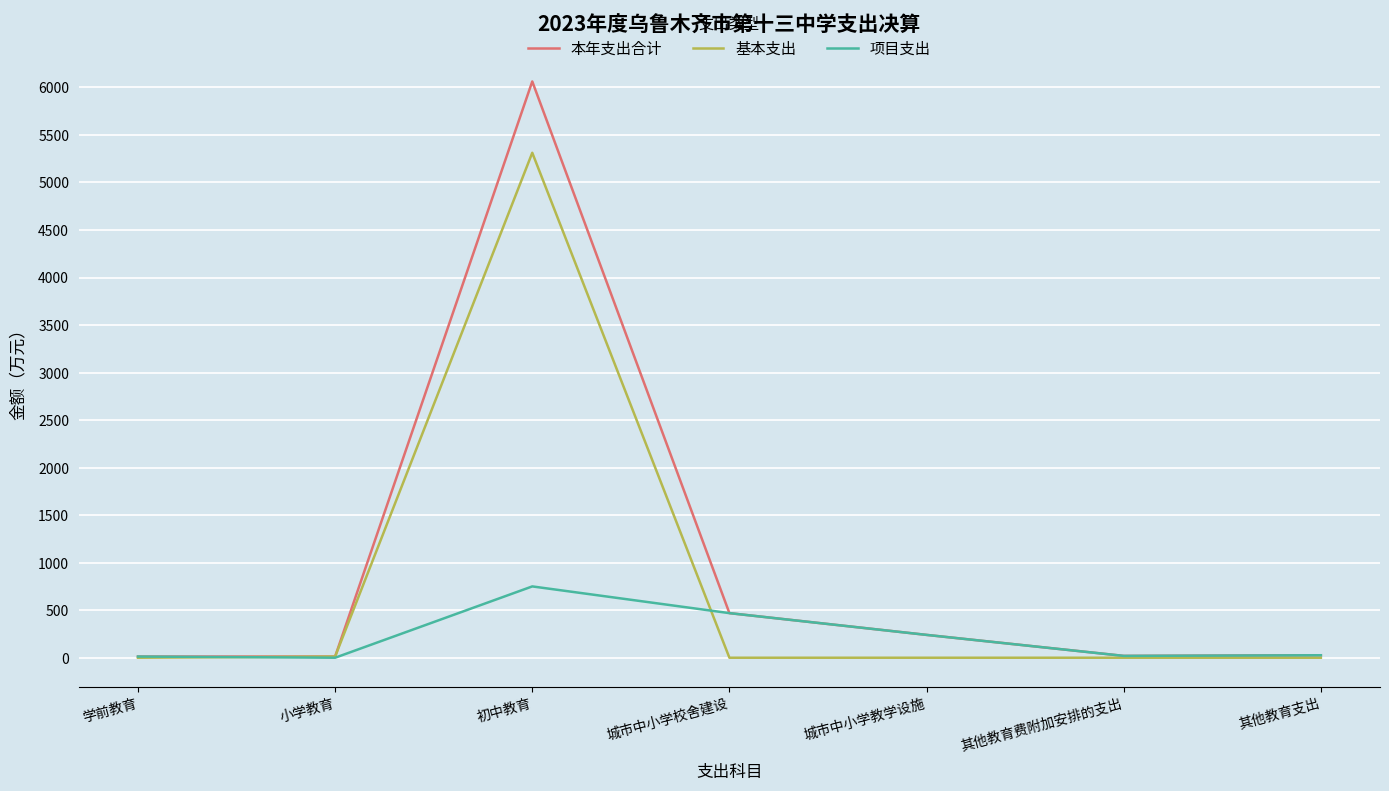

The 基本支出 series shows 0.0 at 其他教育费附加安排的支出. True or false?

True